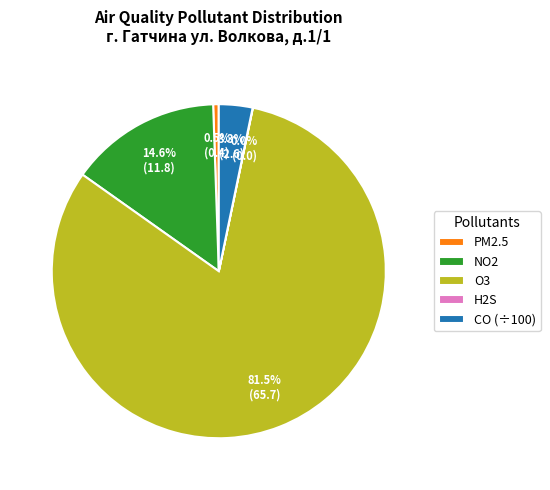

Which category has the biggest portion of the pie?

O3